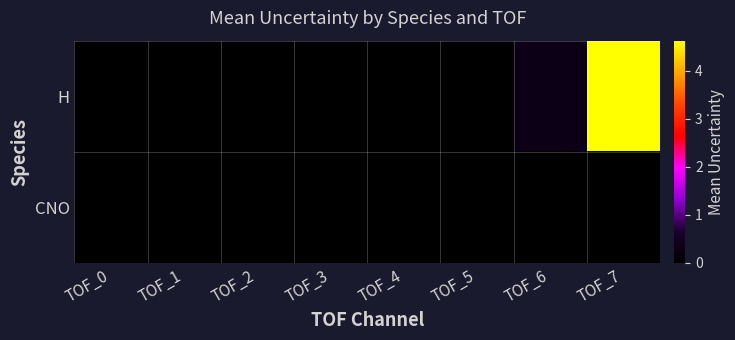

Rank the series by their average value, from highest to lowest.

H, CNO